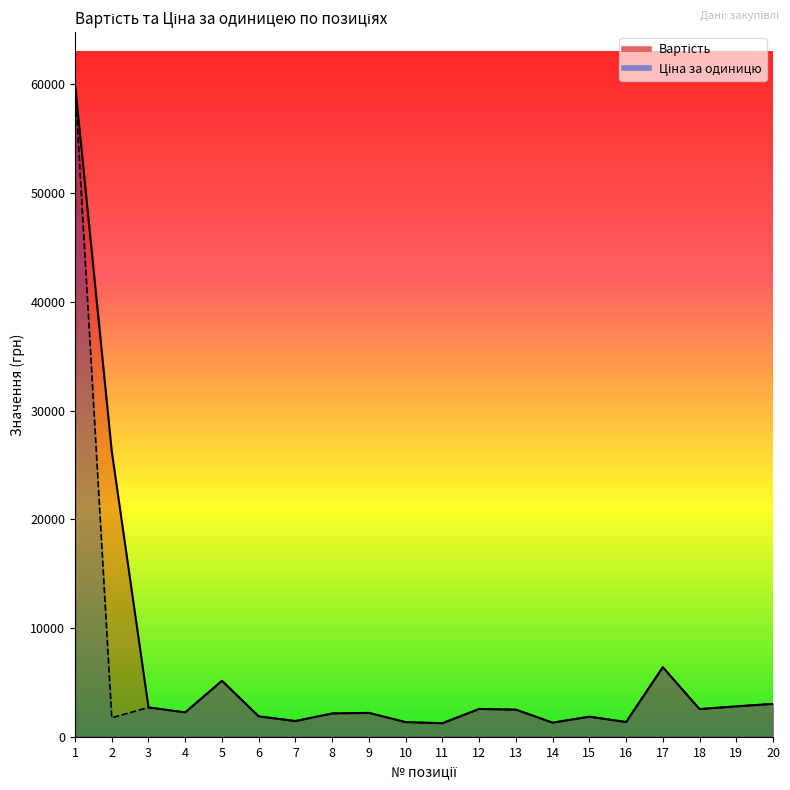

Reading left to right, what are all the values shown in this chart?

Вартість: 1=60000	2=26250	3=2700	4=2250	5=5150	6=1880	7=1450	8=2150	9=2200	10=1350	11=1250	12=2560	13=2500	14=1300	15=1850	16=1360	17=6400	18=2550	19=2800	20=3030
Ціна за одиницю: 1=60000	2=1750	3=2700	4=2250	5=5150	6=1880	7=1450	8=2150	9=2200	10=1350	11=1250	12=2560	13=2500	14=1300	15=1850	16=1360	17=6400	18=2550	19=2800	20=3030